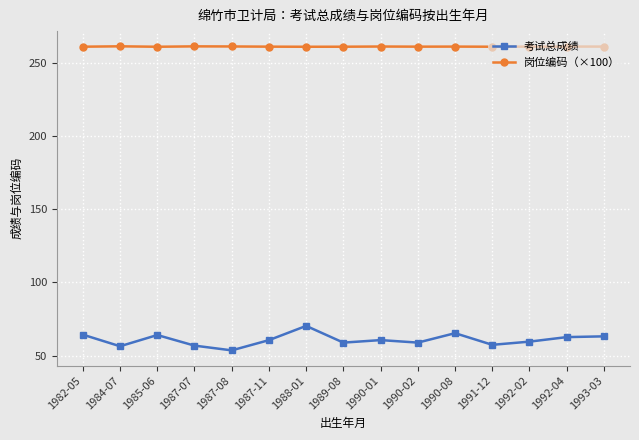

What is the average value of the 考试总成绩 series?

60.8